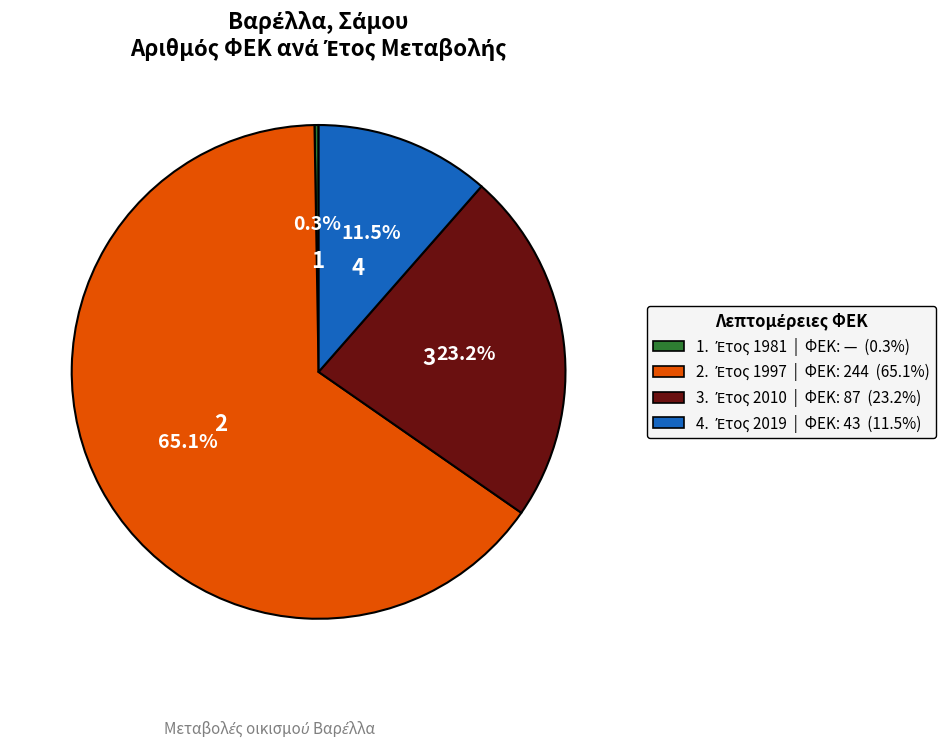

Is there a majority slice in this chart?

Yes